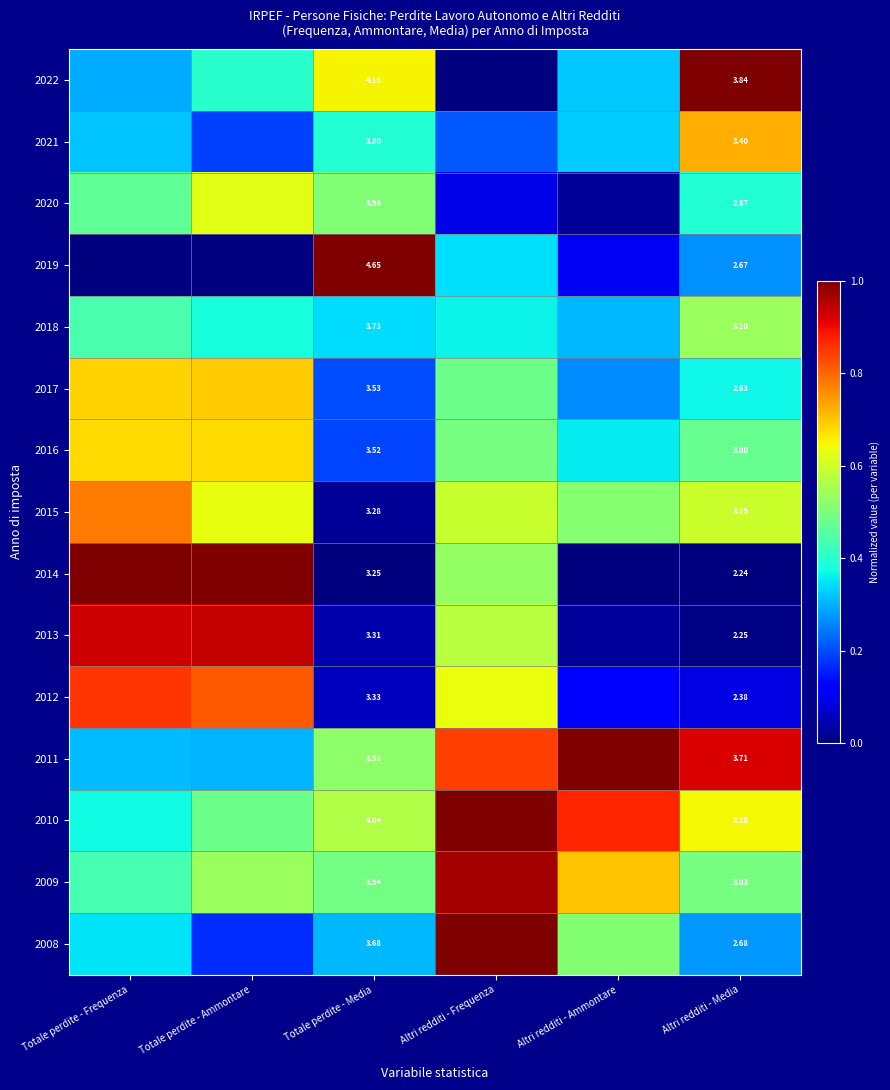

Rank the categories by 2011 value from highest to lowest.

Altri redditi - Ammontare, Altri redditi - Media, Altri redditi - Frequenza, Totale perdite - Media, Totale perdite - Frequenza, Totale perdite - Ammontare